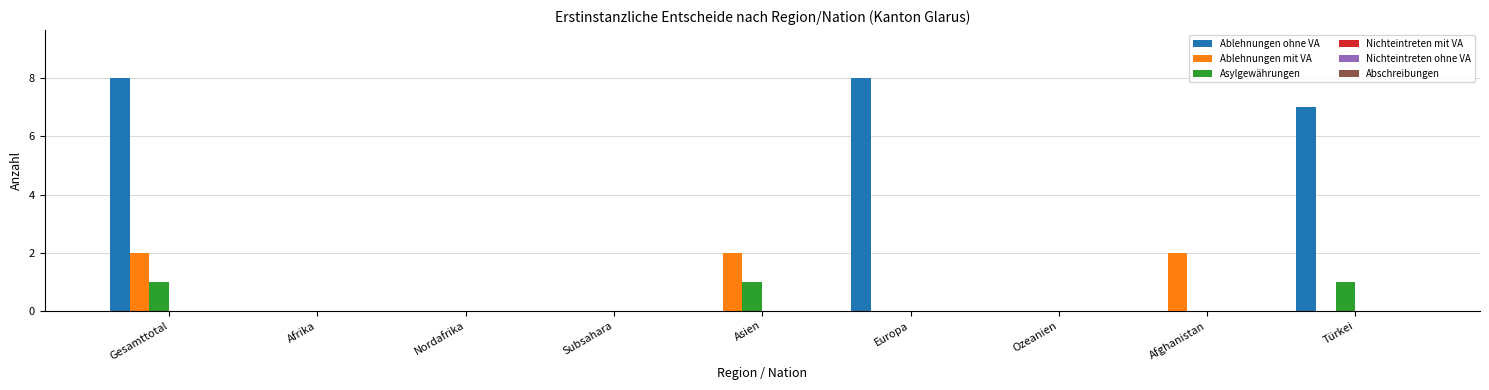

Where is Ablehnungen ohne VA nearest to the value 4?

Türkei